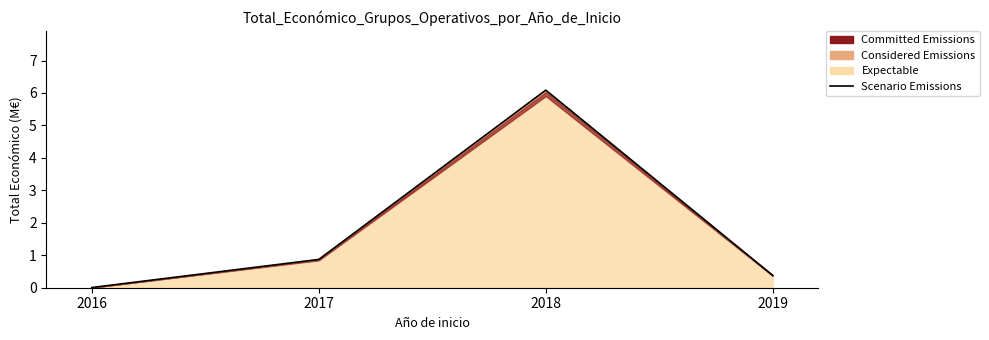

What is the change in value from 2016 to 2018?

+6.1